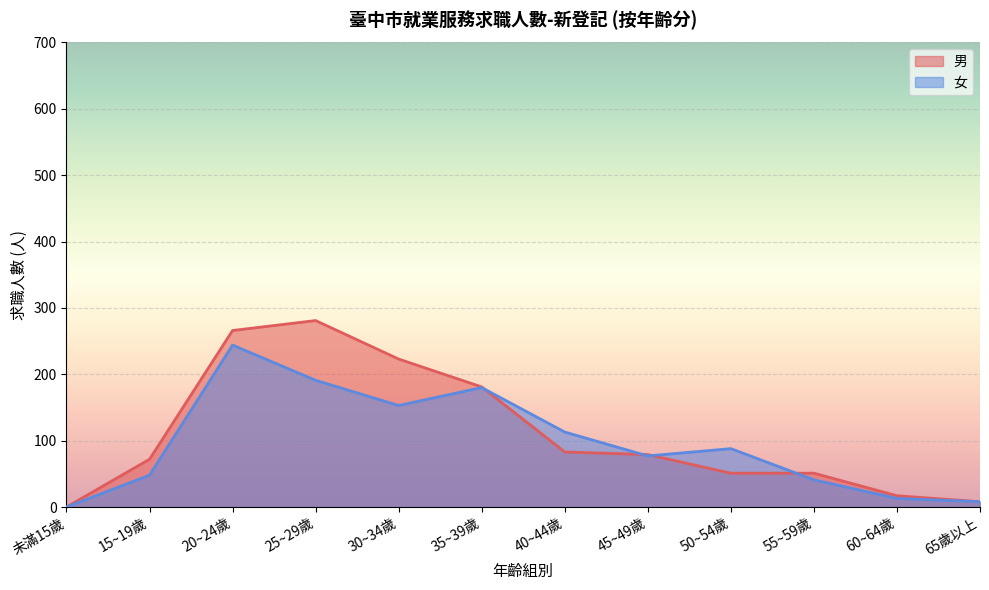

At which category is the sum across all series the highest?

20~24歲